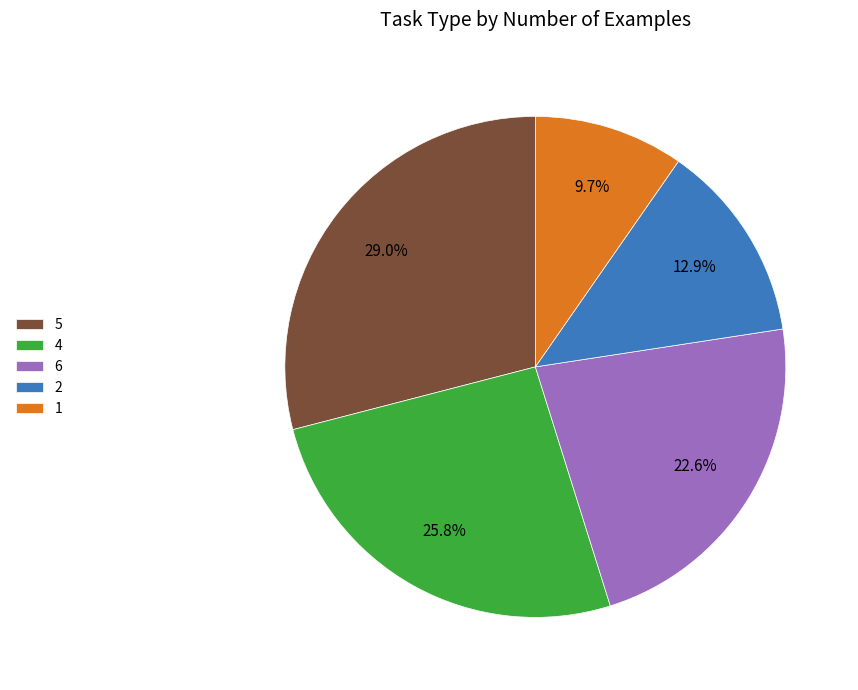

Is there any slice that represents more than half of the pie?

No